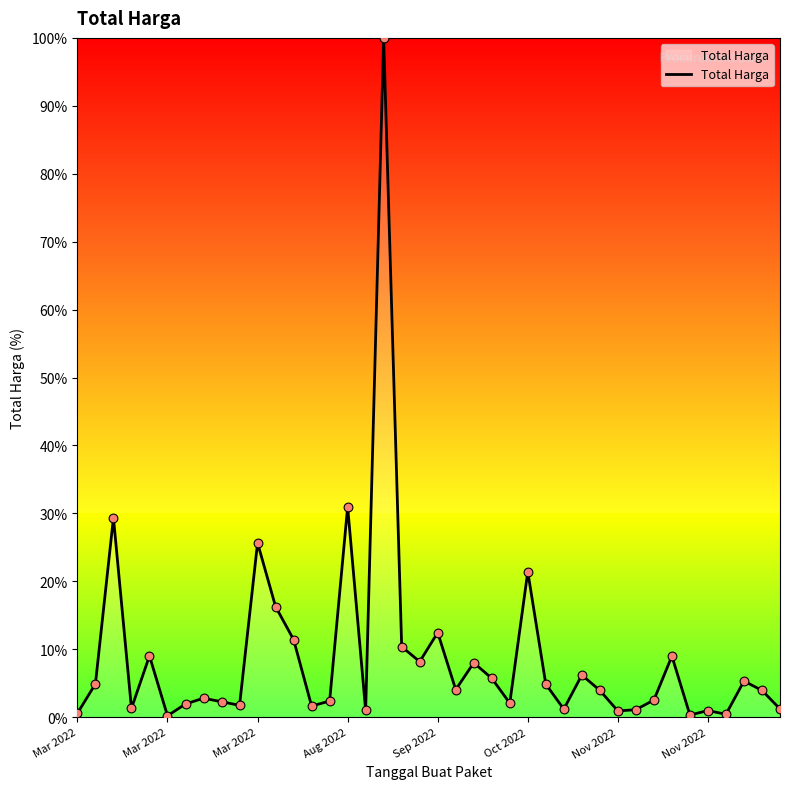

What is the greatest value displayed?

100.0